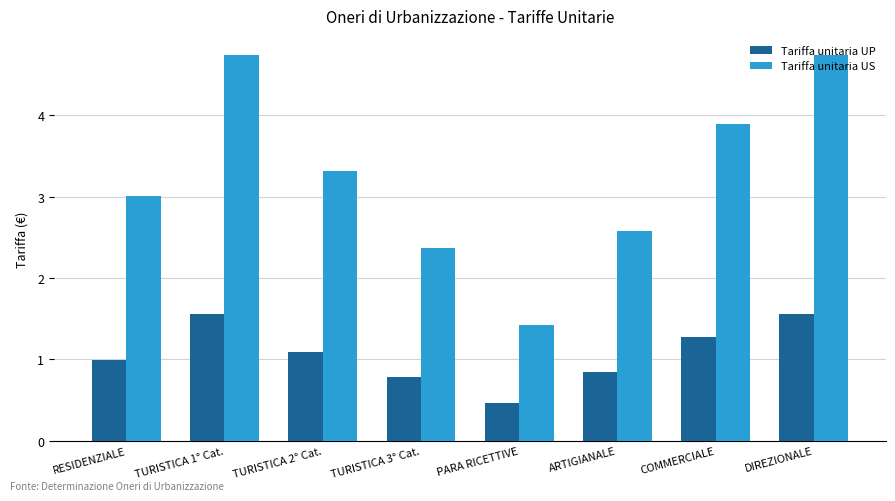

Read the Tariffa unitaria US value at PARA RICETTIVE.

1.4